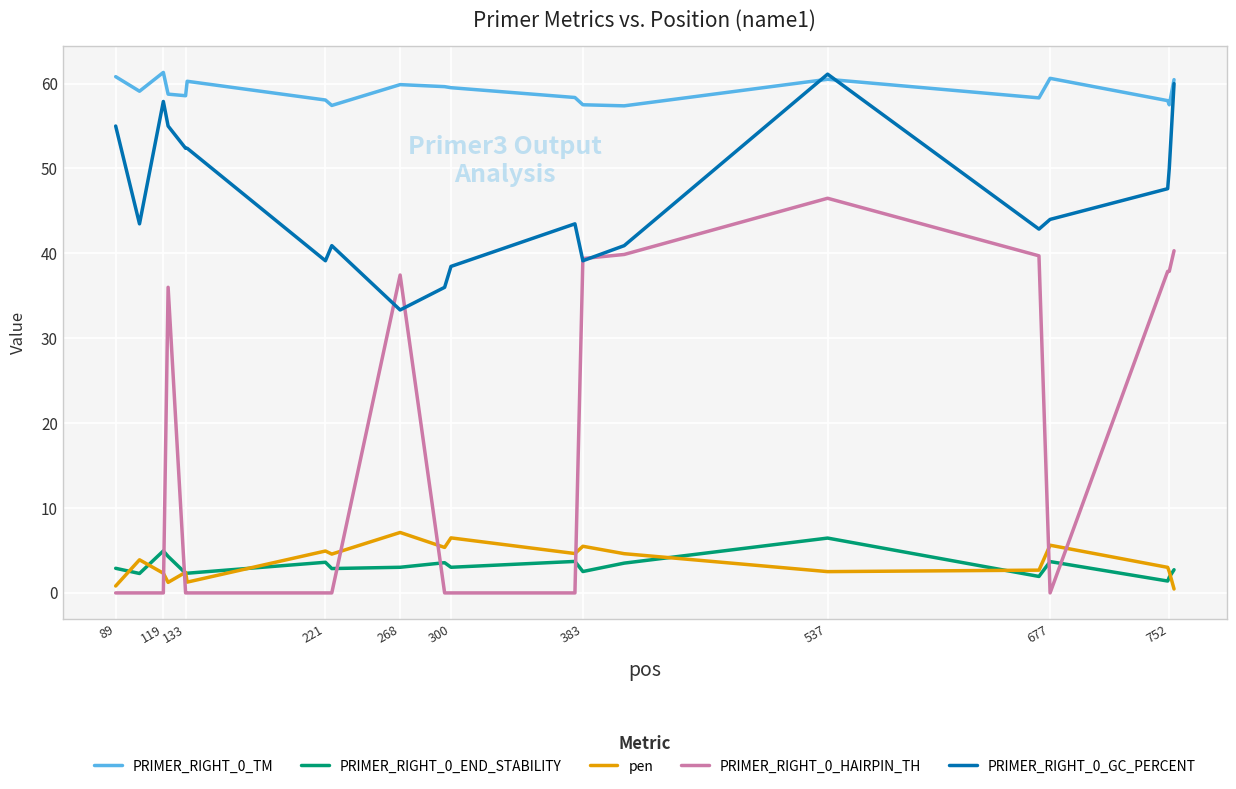

Which series has the largest range (max minus min)?

PRIMER_RIGHT_0_HAIRPIN_TH